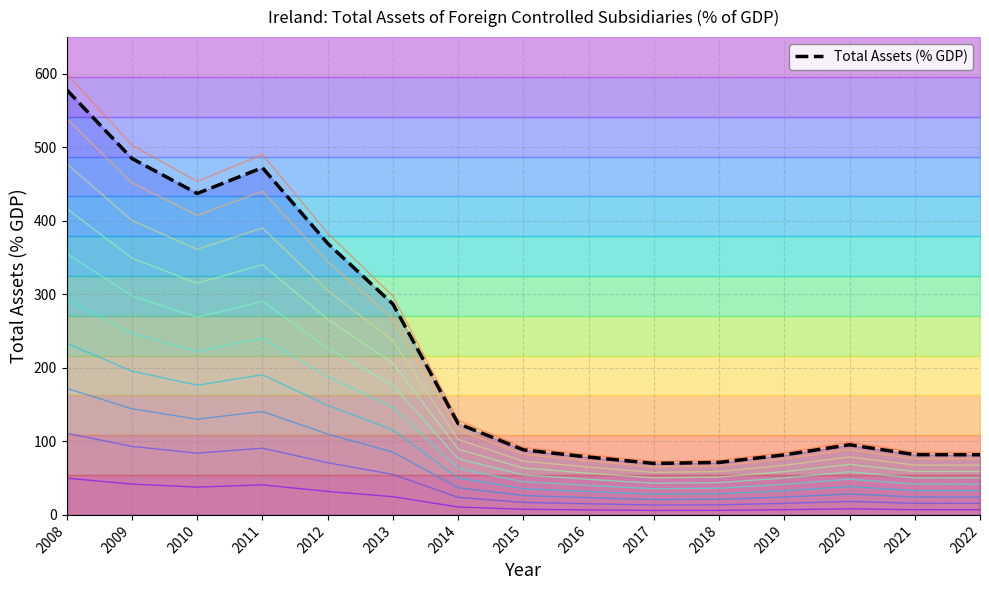

The value at 2017 is 70.0. True or false?

True